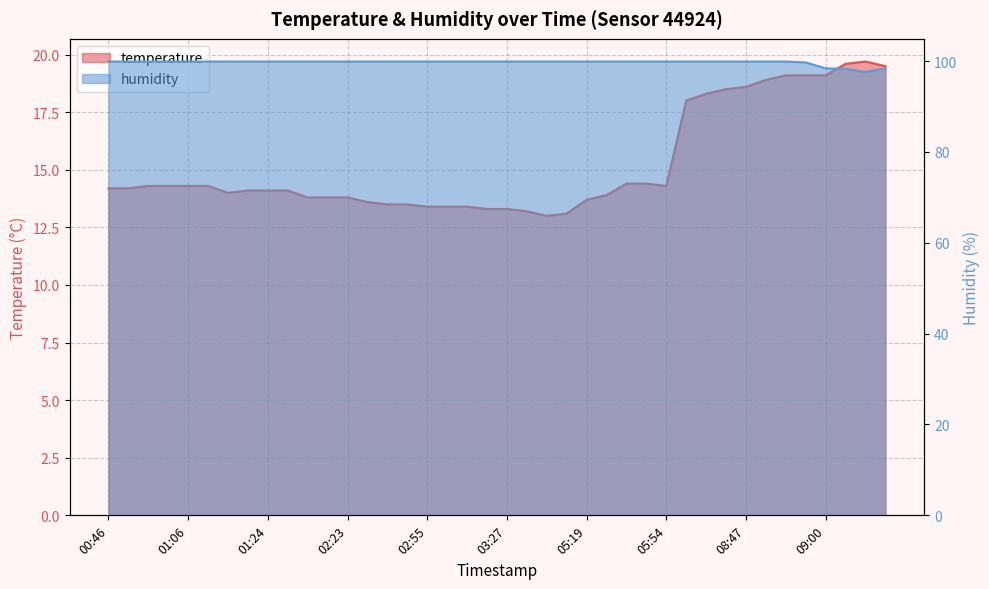

Does the chart display data point markers on the line(s)?

No